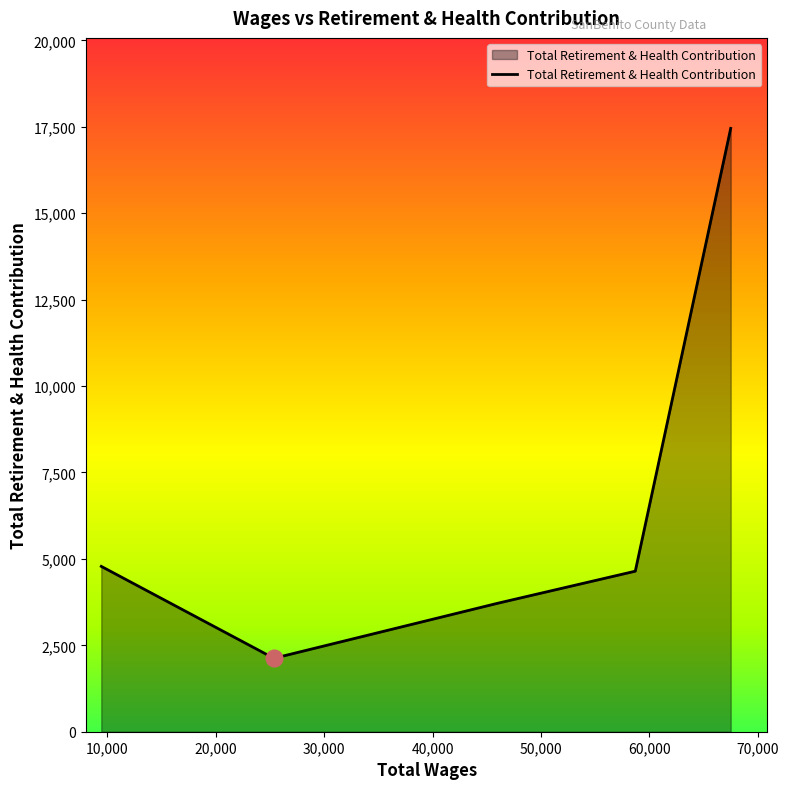

True or false: the data has more than 2 interior local peaks.

False